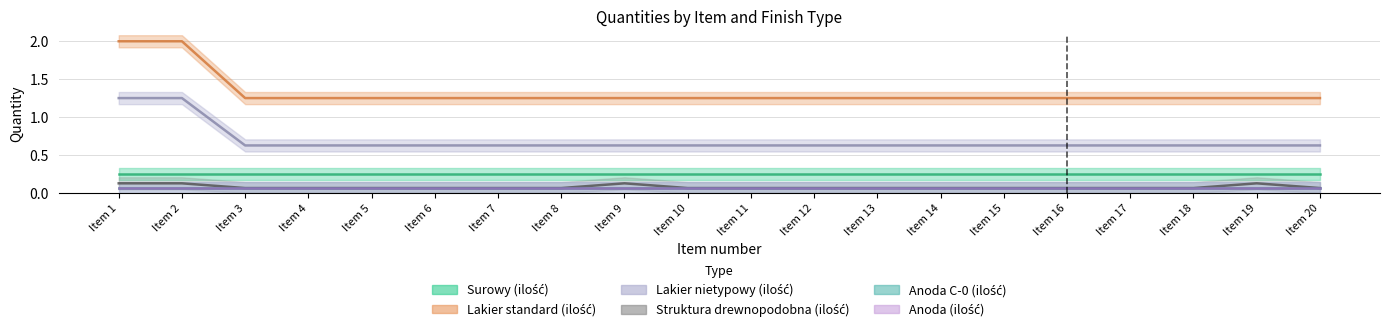

What is the value of the Struktura drewnopodobna (ilość) point at the 7th from the left?

0.1